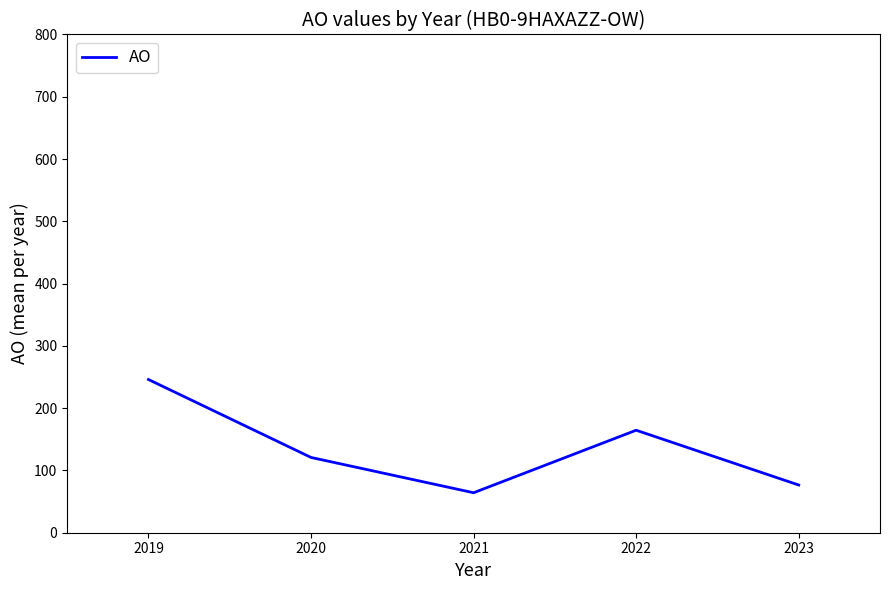

At which category does the chart reach its peak across all series?

2019